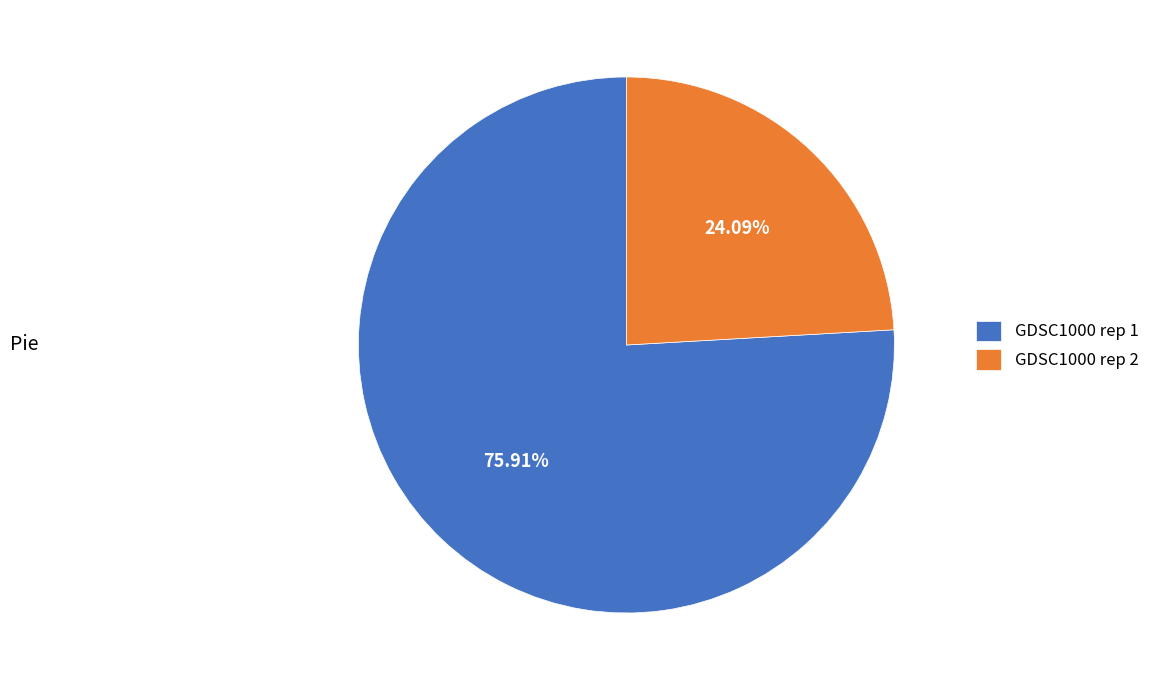

Which category has the smallest portion of the pie?

GDSC1000 rep 2